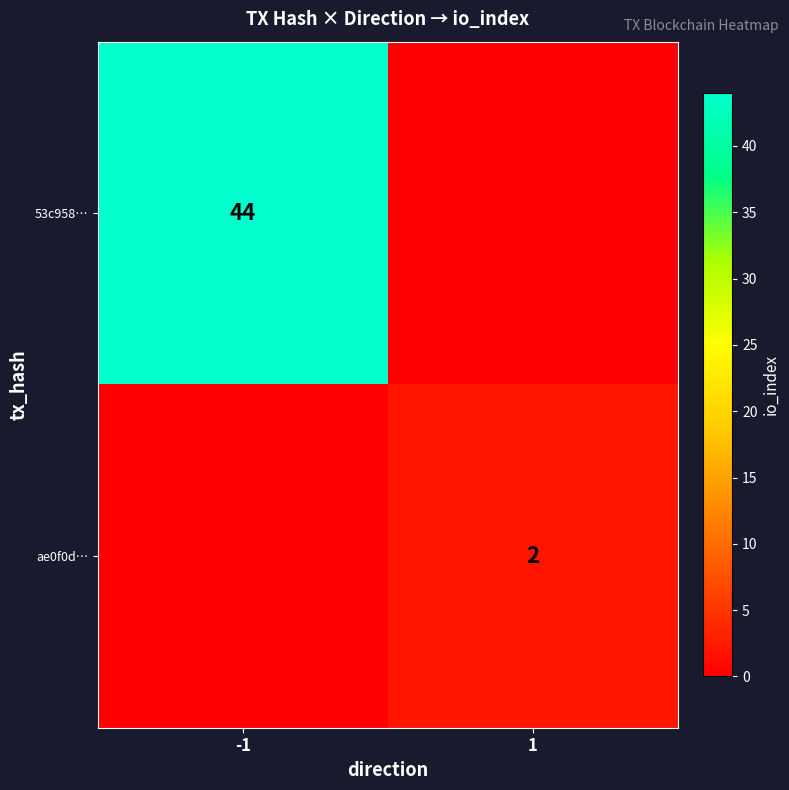

Which has a higher value, -1 or 1?

-1